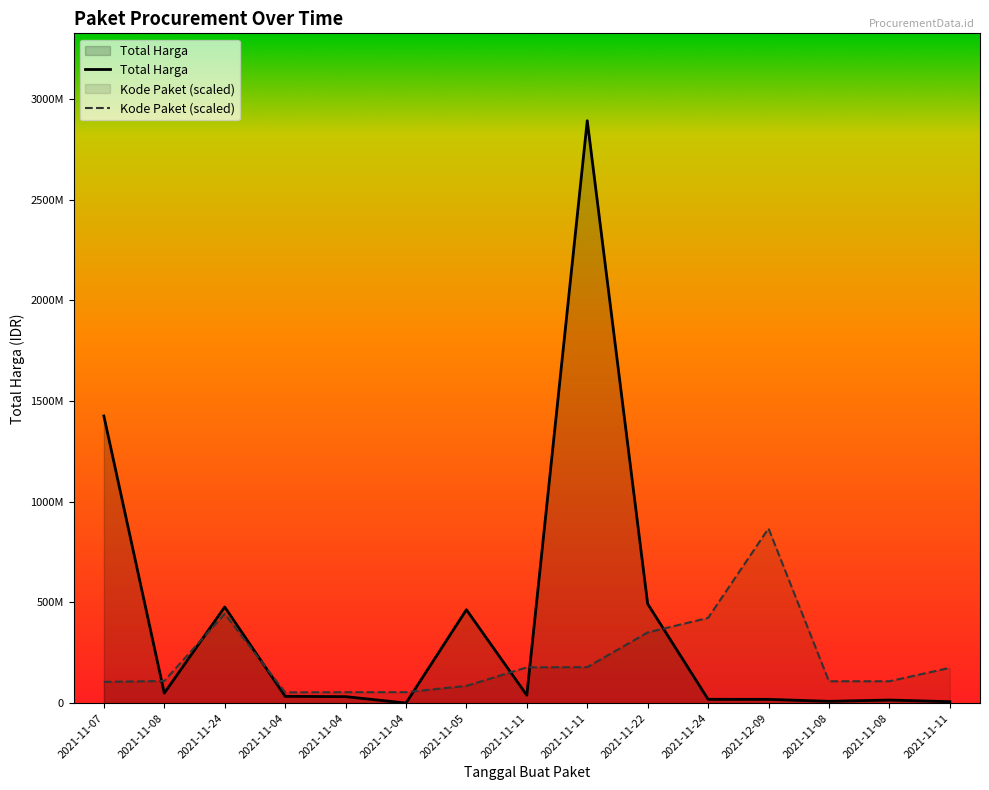

Reading left to right, transcribe all the data shown in this chart.

Total Harga: 2021-11-07=1425867900.0	2021-11-08=49730040.0	2021-11-24=477600000.0	2021-11-04=34000000.0	2021-11-04=32441200.0	2021-11-04=577875.0	2021-11-05=464002100.0	2021-11-11=39440000.0	2021-11-11=2892122000.0	2021-11-22=493000000.0	2021-11-24=19175000.0	2021-12-09=18900000.0	2021-11-08=9180000.0	2021-11-08=15513960.0	2021-11-11=7401240.0
Kode Paket (scaled): 2021-11-07=105865056.4	2021-11-08=110181969.5	2021-11-24=443352007.5	2021-11-04=53678234.1	2021-11-04=54408207.7	2021-11-04=54546651.0	2021-11-05=85910346.0	2021-11-11=177905903.3	2021-11-11=178875006.2	2021-11-22=351306107.2	2021-11-24=423378418.4	2021-12-09=867636600.0	2021-11-08=108690557.9	2021-11-08=108759779.5	2021-11-11=175514610.3